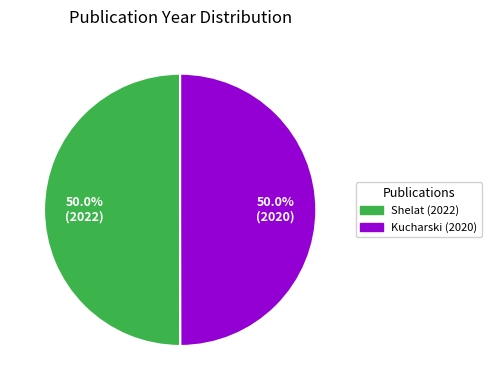

Do Shelat (2022) and Kucharski (2020) together represent more than half of the pie?

Yes